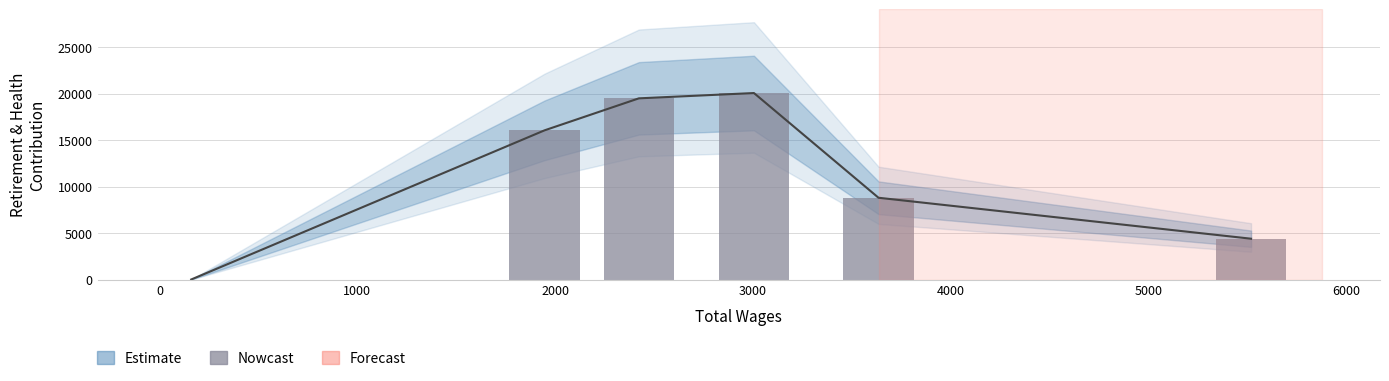

True or false: the data shows 1811 at 4000.

False